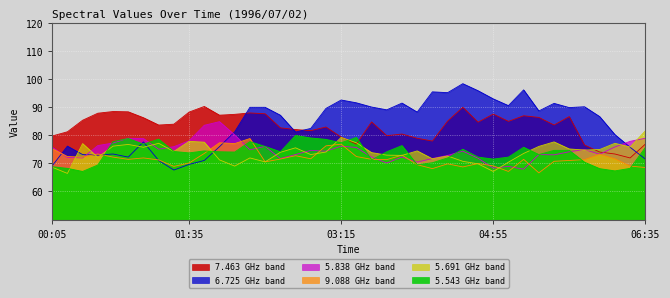

What is the approximate value of 7.463 at 03:55?

80.4